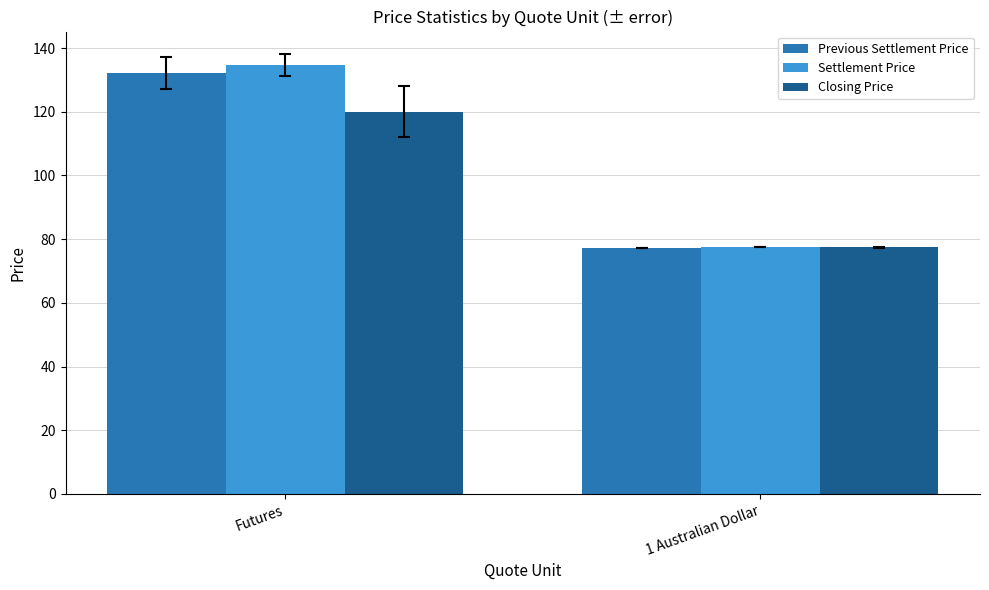

Reading left to right, list all the values displayed in this chart.

Previous Settlement Price: Futures=132.1	1 Australian Dollar=77.1
Settlement Price: Futures=134.8	1 Australian Dollar=77.6
Closing Price: Futures=120.0	1 Australian Dollar=77.4